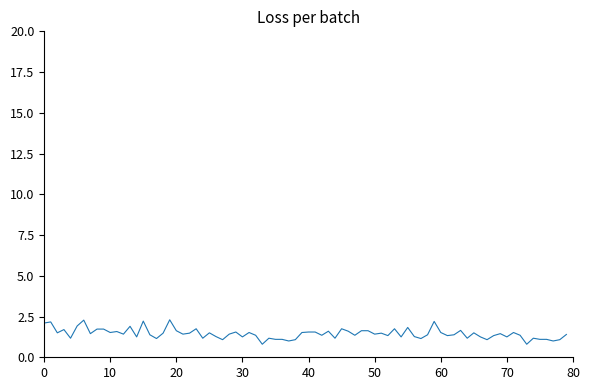

What is the smallest value displayed?

0.8